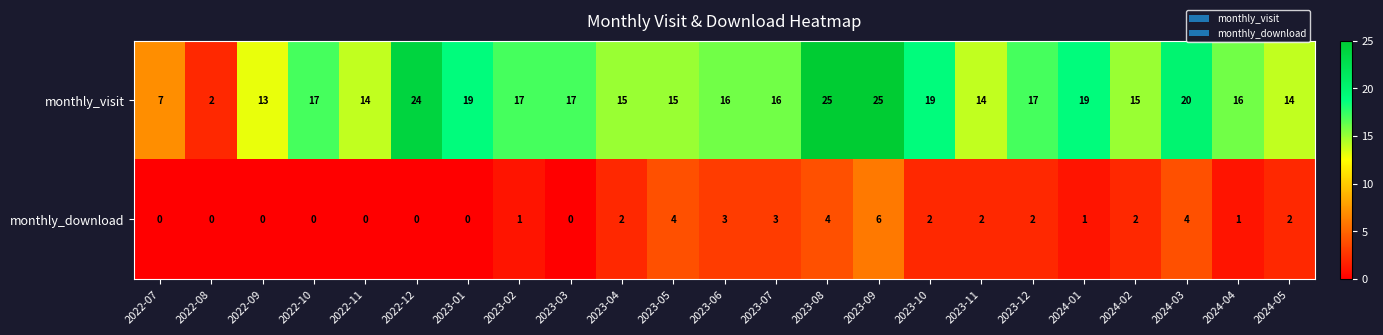

At which label is monthly_visit closest to 13?

2022-09